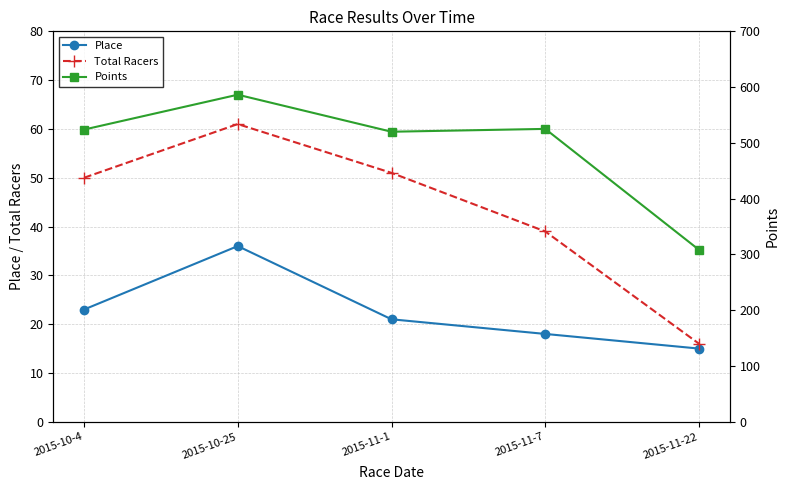

True or false: Points and Place cross at least once.

False